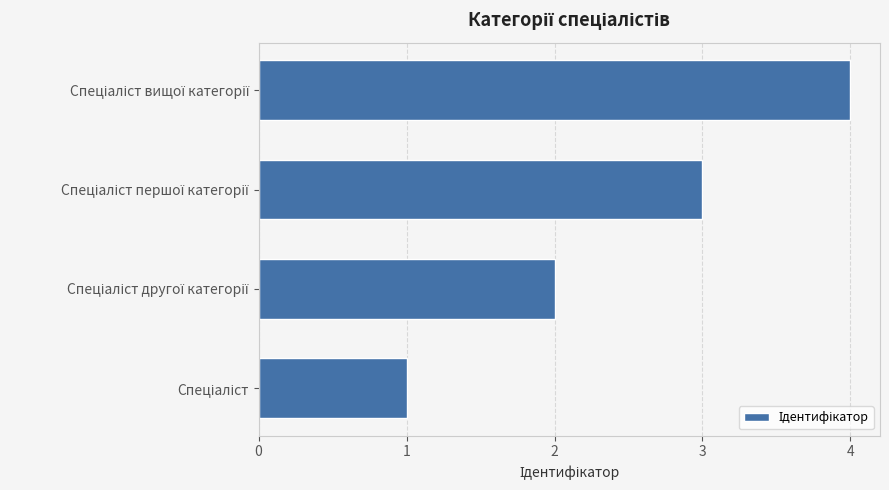

What is the difference between the maximum and minimum values?

3